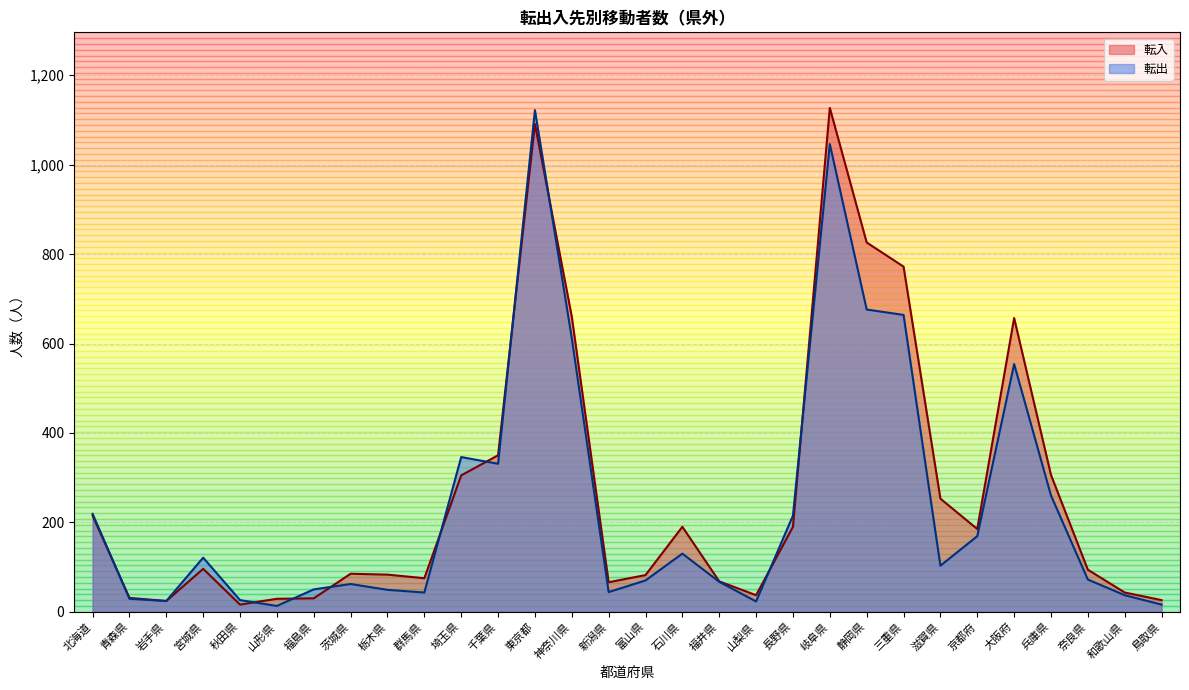

Does the chart have visible grid lines?

Yes